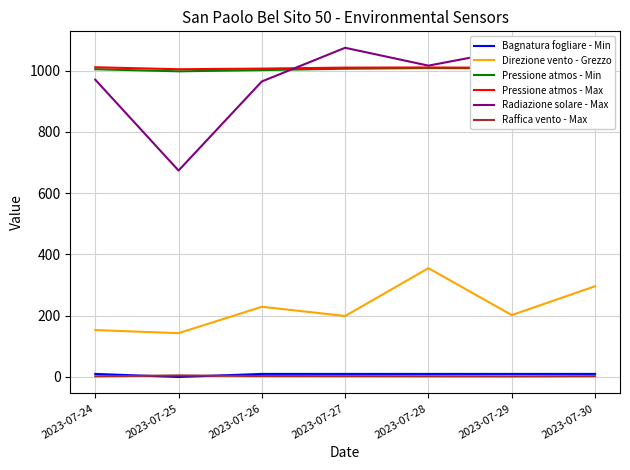

Does the chart have visible grid lines?

Yes